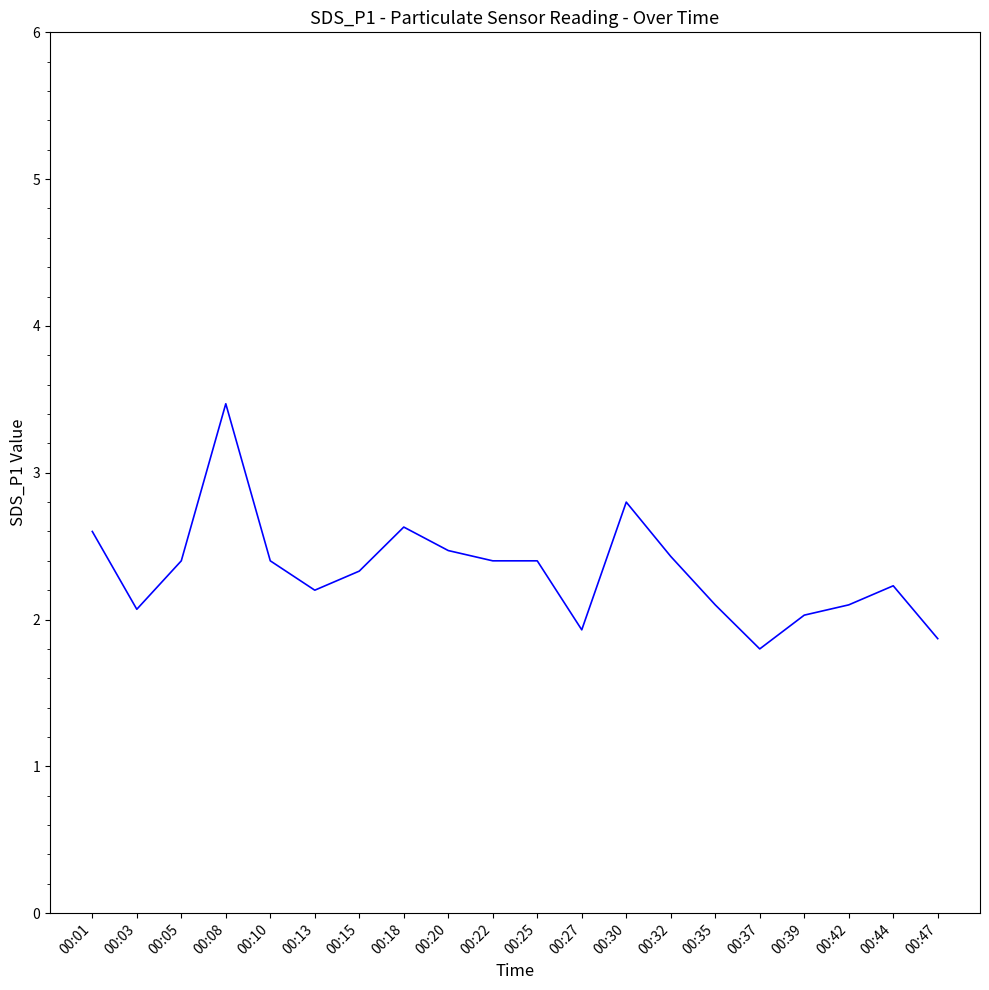

Reading left to right, what are all the values shown in this chart?

2.6	2.1	2.4	3.5	2.4	2.2	2.3	2.6	2.5	2.4	2.4	1.9	2.8	2.4	2.1	1.8	2.0	2.1	2.2	1.9